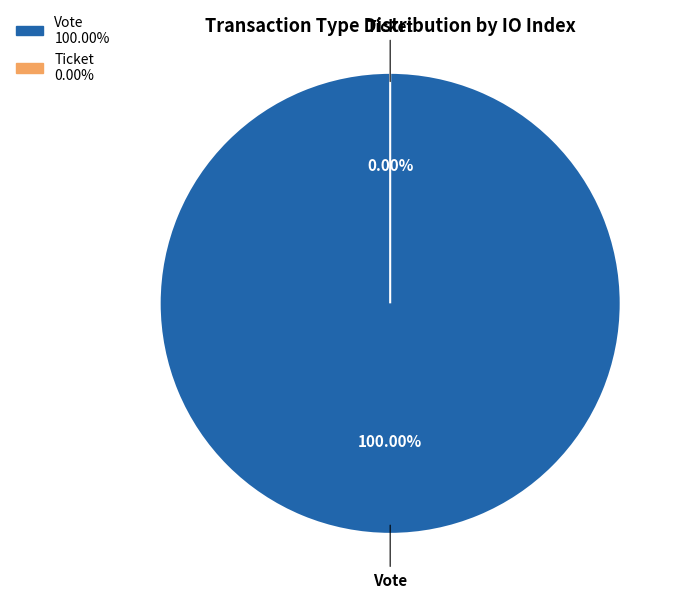

What is the change in value from Vote to Ticket?

-1